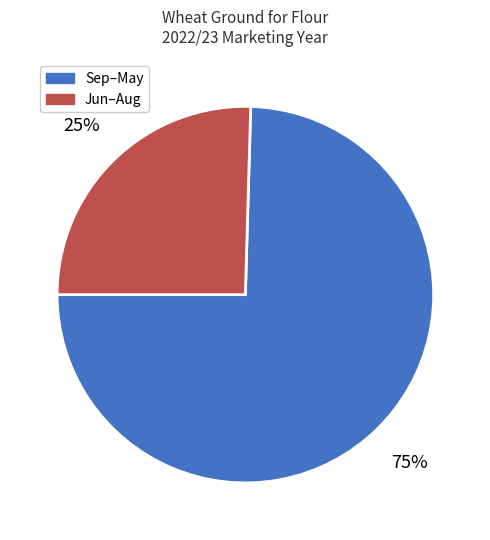

Is it true that Jun–Aug is 17% of the pie?

False